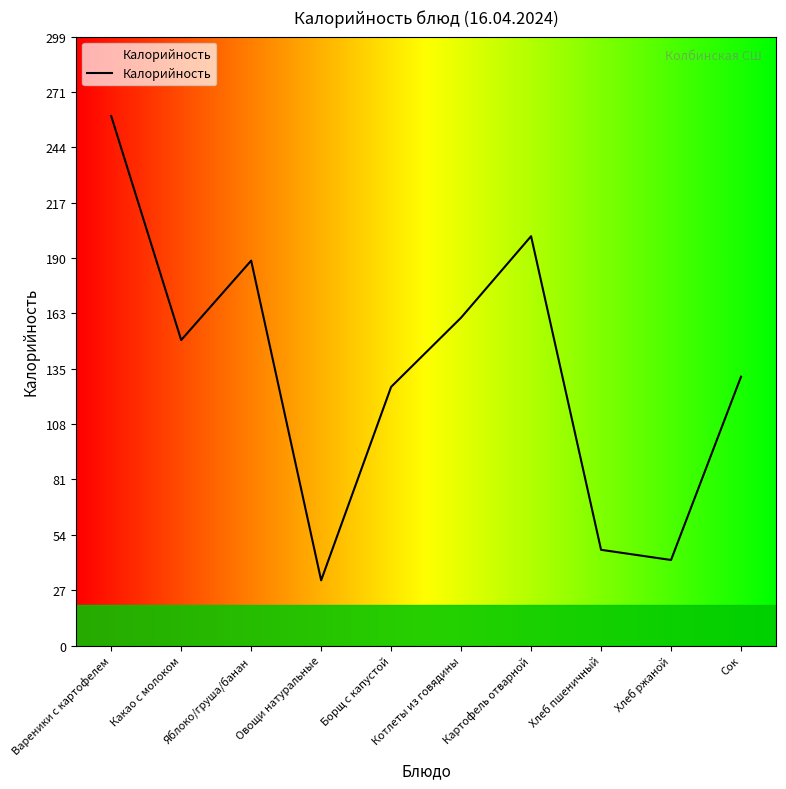

What is the ratio of the value at Хлеб пшеничный to the value at Сок?

0.4